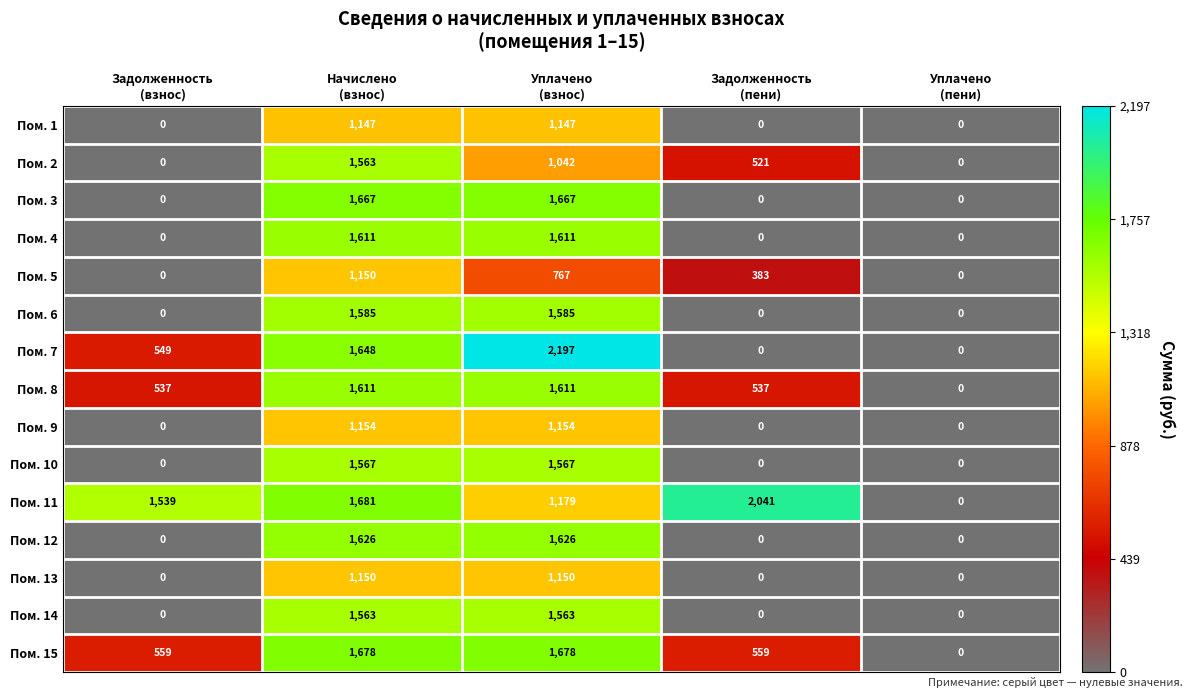

Between Начислено
(взнос) and Уплачено
(пени), which series saw the biggest shift?

Пом. 11